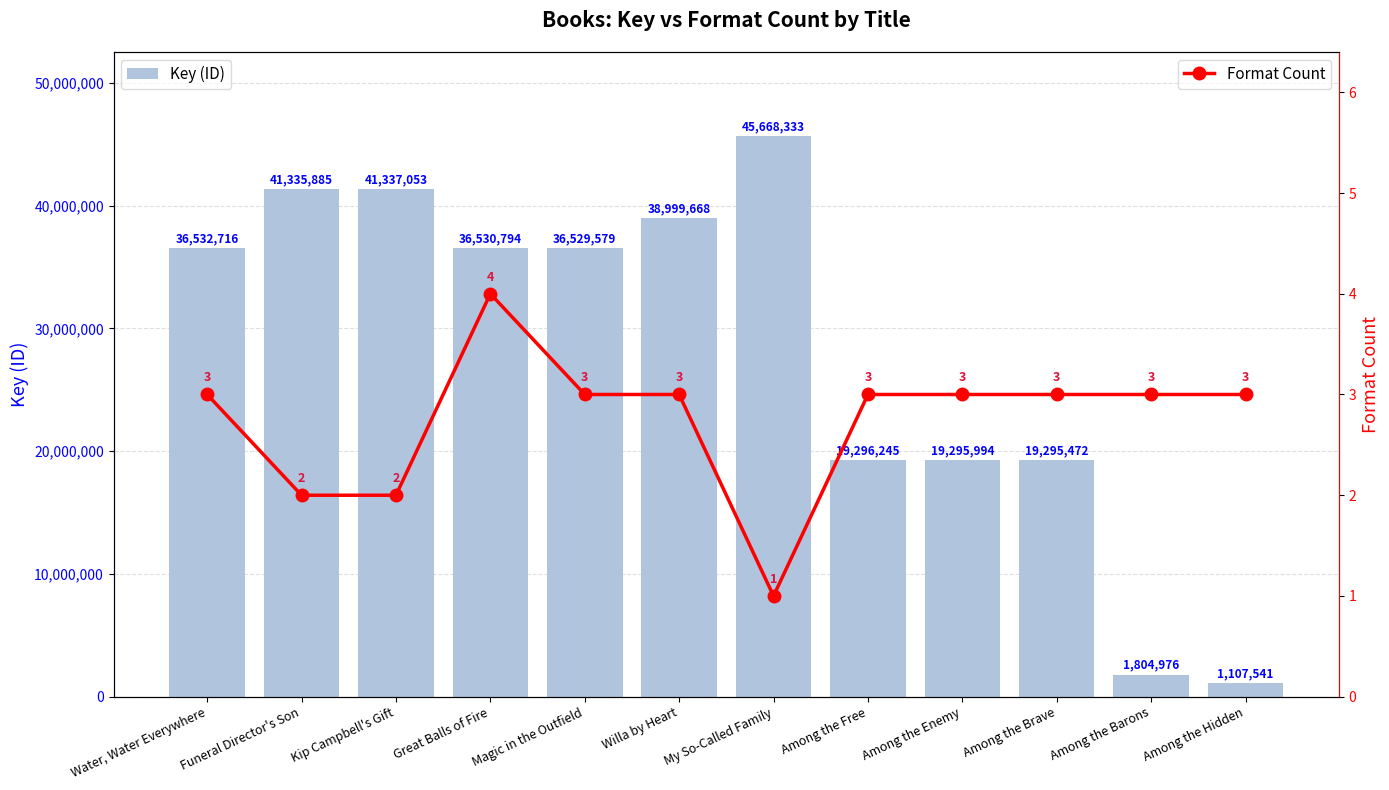

Reading right to left, extract all data points from this chart.

Key (ID): Among the Hidden=1107541	Among the Barons=1804976	Among the Brave=19295472	Among the Enemy=19295994	Among the Free=19296245	My So-Called Family=45668333	Willa by Heart=38999668	Magic in the Outfield=36529579	Great Balls of Fire=36530794	Kip Campbell's Gift=41337053	Funeral Director's Son=41335885	Water, Water Everywhere=36532716
Format Count: Among the Hidden=3	Among the Barons=3	Among the Brave=3	Among the Enemy=3	Among the Free=3	My So-Called Family=1	Willa by Heart=3	Magic in the Outfield=3	Great Balls of Fire=4	Kip Campbell's Gift=2	Funeral Director's Son=2	Water, Water Everywhere=3